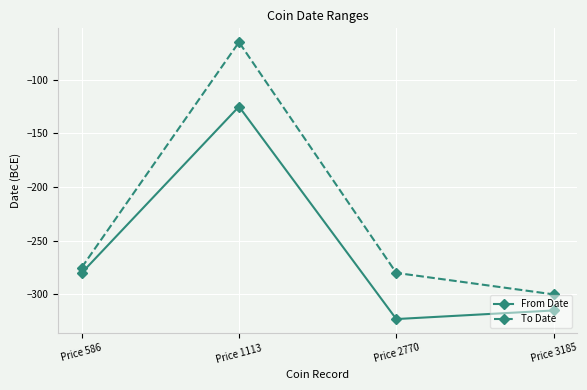

At which label does To Date first exceed -275?

Price 1113